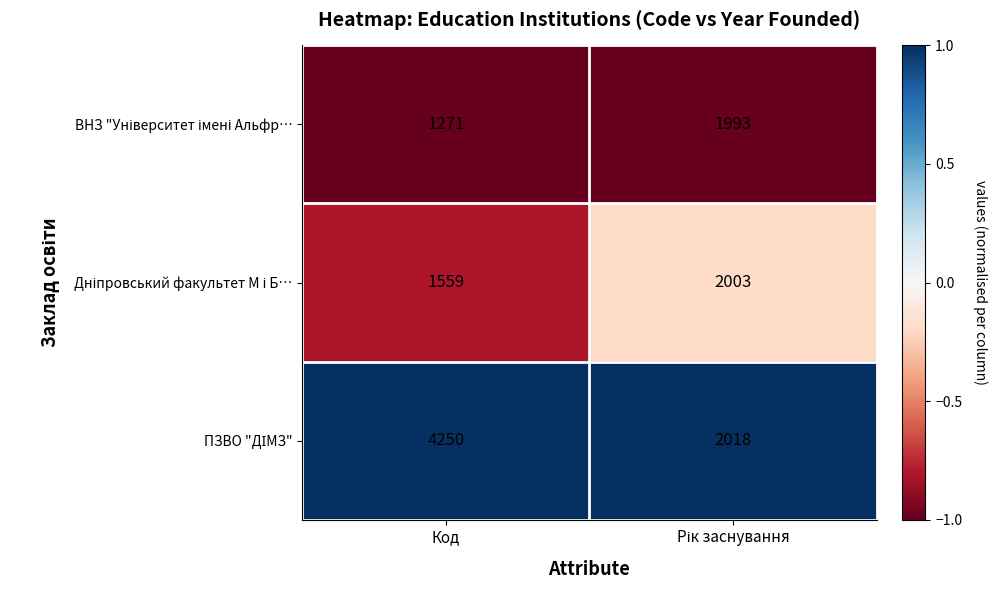

At which category is the sum across all series the highest?

Код